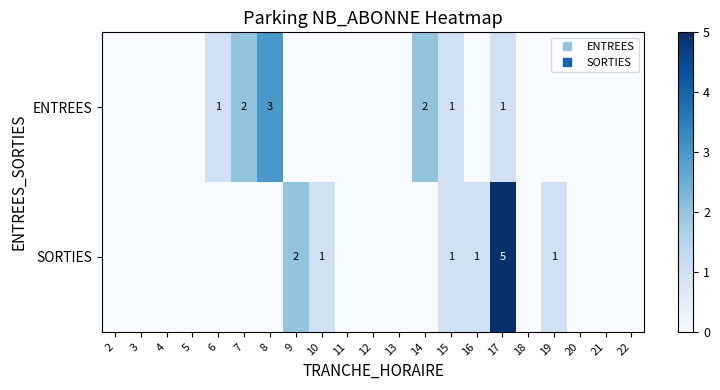

Is it true that SORTIES equals 0 at 15?

False